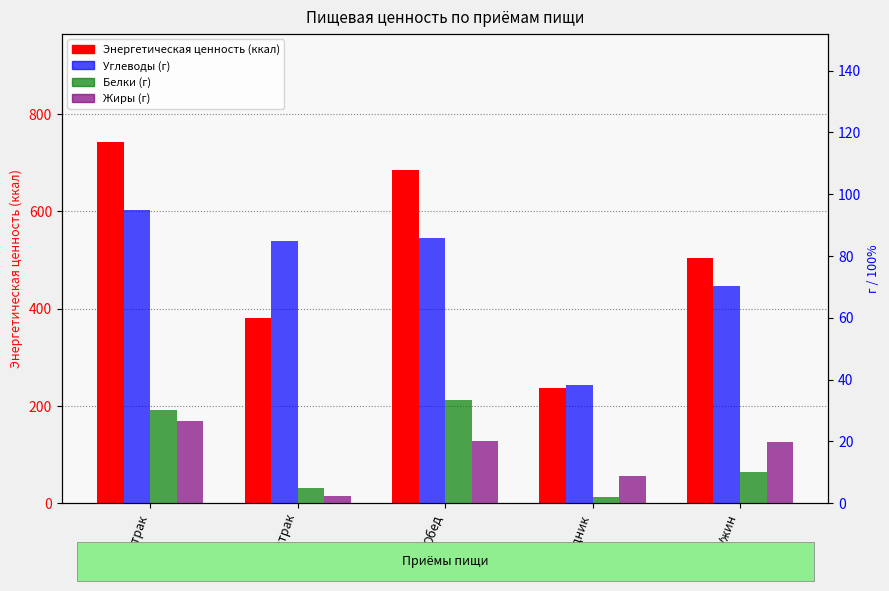

What is the label of the 4th bar from the right?

2 завтрак